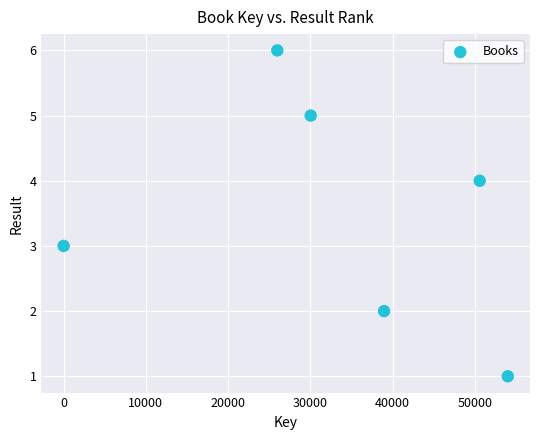

What is the range of Y values (max minus min)?

5